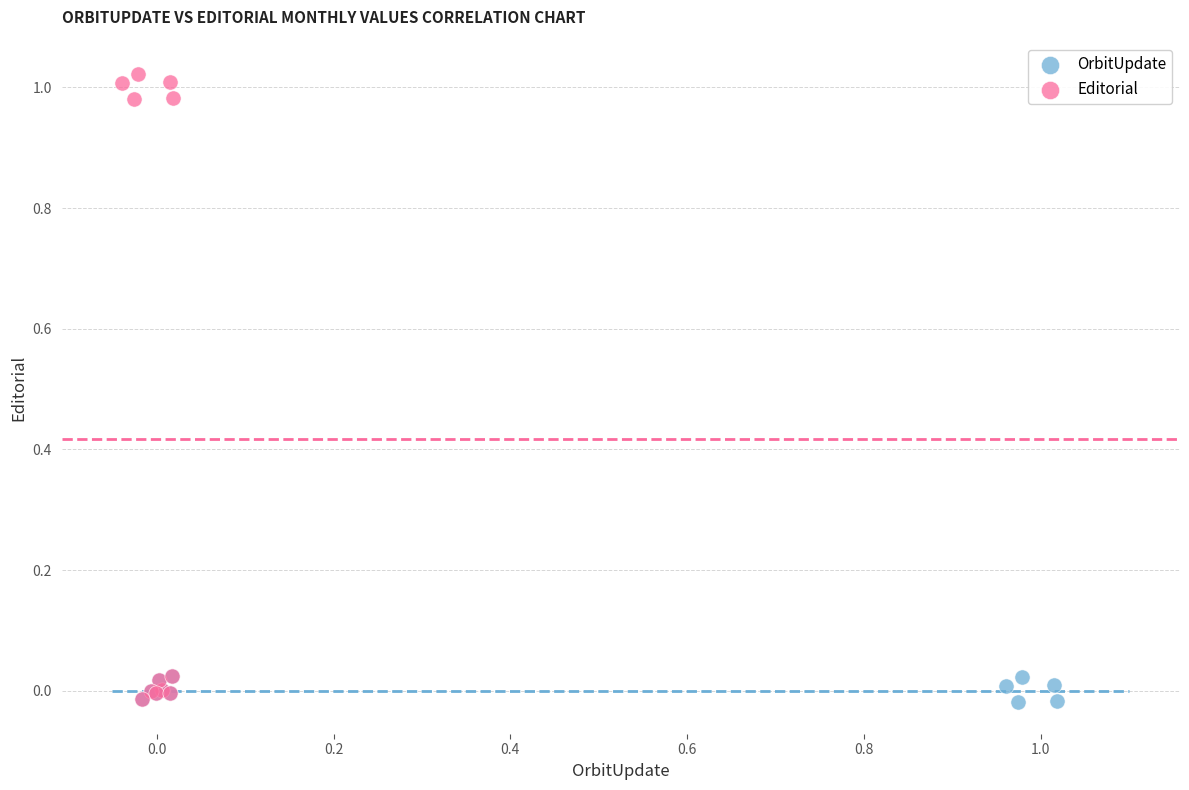

What are all the series names shown in the legend?

OrbitUpdate, Editorial